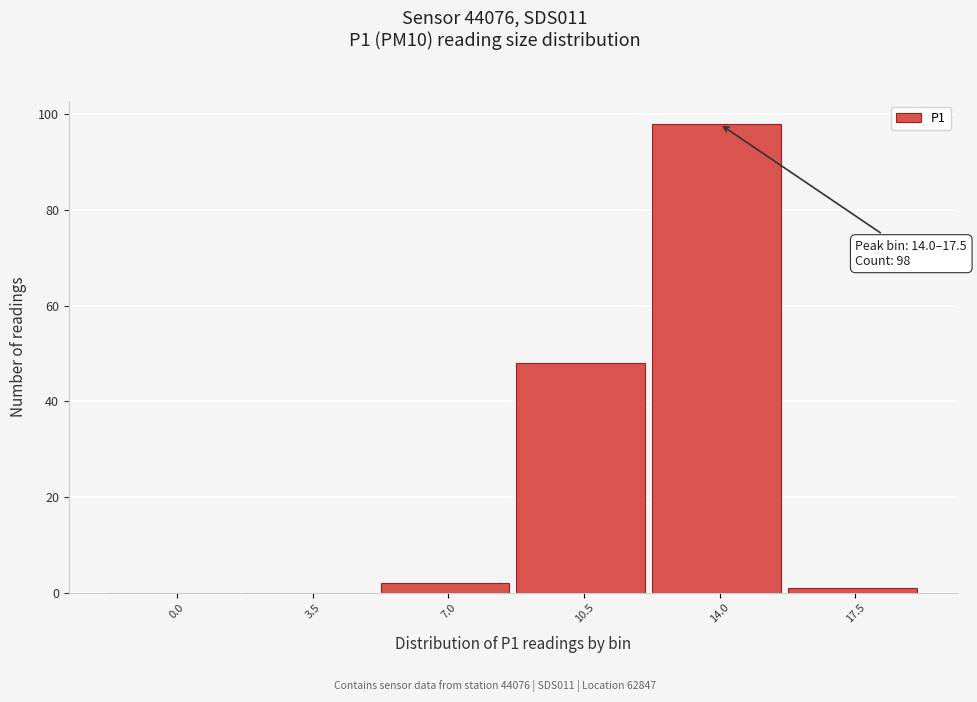

Reading left to right, list all the values displayed in this chart.

0.0=0	3.5=0	7.0=2	10.5=48	14.0=98	17.5=1